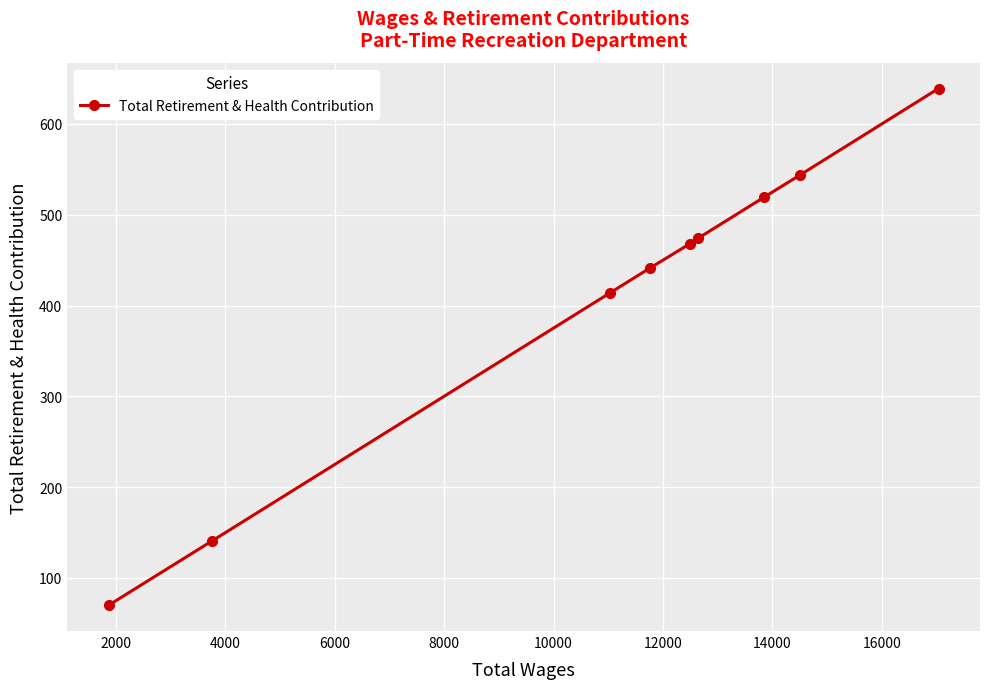

What is the value of the 5th point from the left?

468